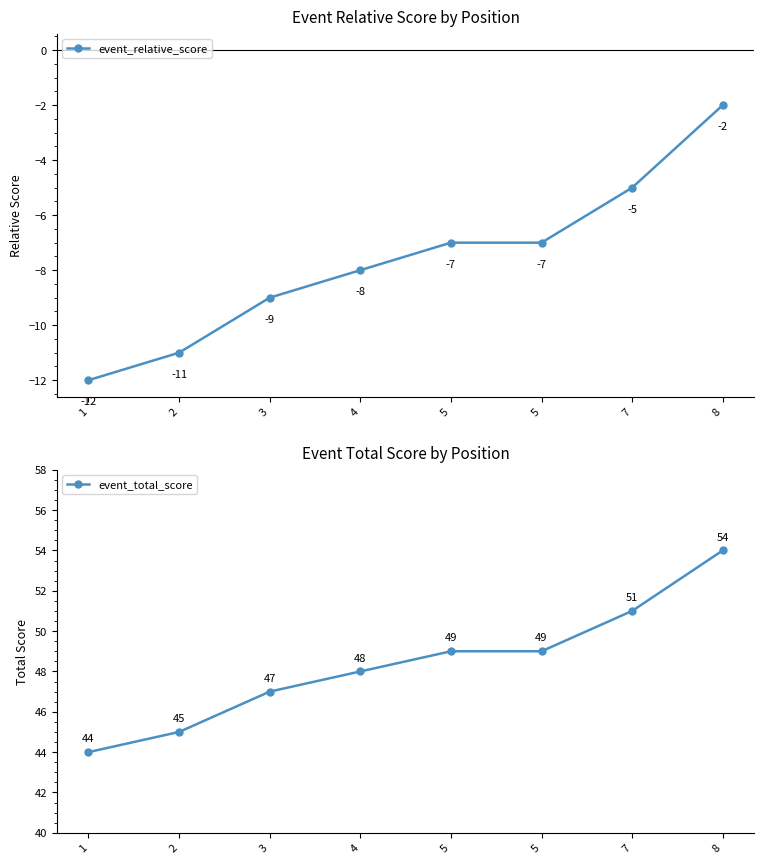

Is the value of event_relative_score at 5 greater than the value of event_total_score at 7?

No